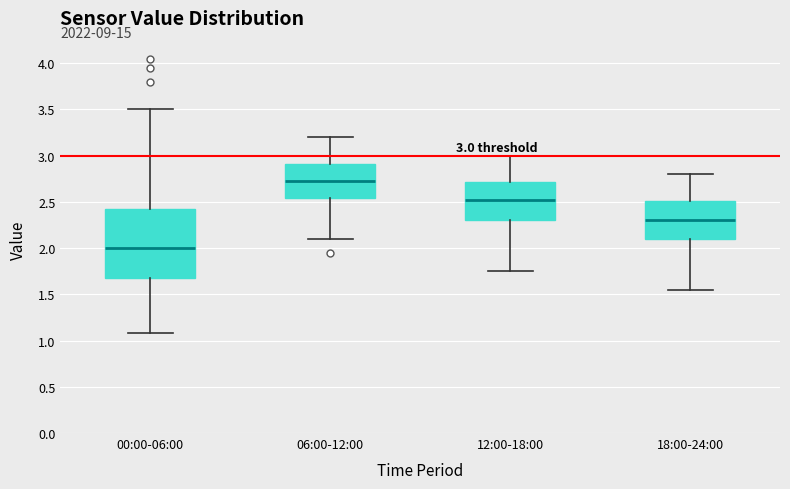

Which box's median line is the highest?

06:00-12:00